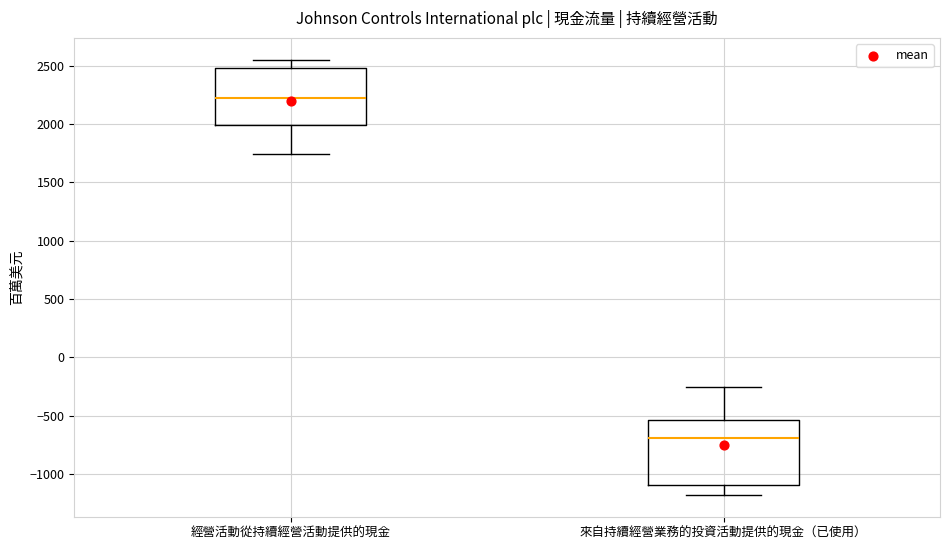

Which box has the highest median line?

經營活動從持續經營活動提供的現金